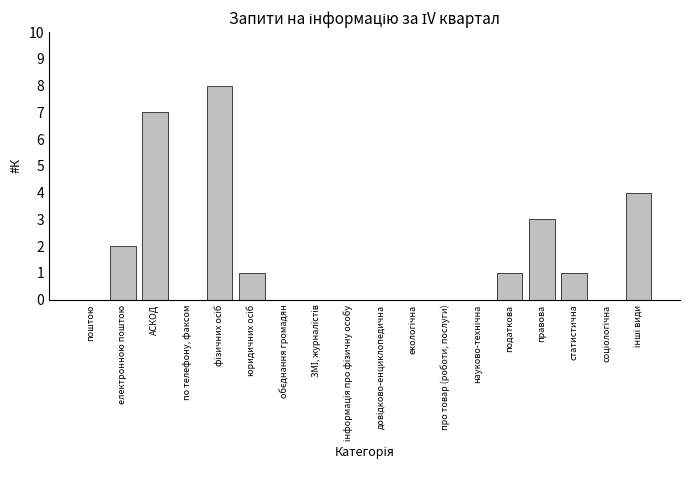

What is the sum of all values?

27